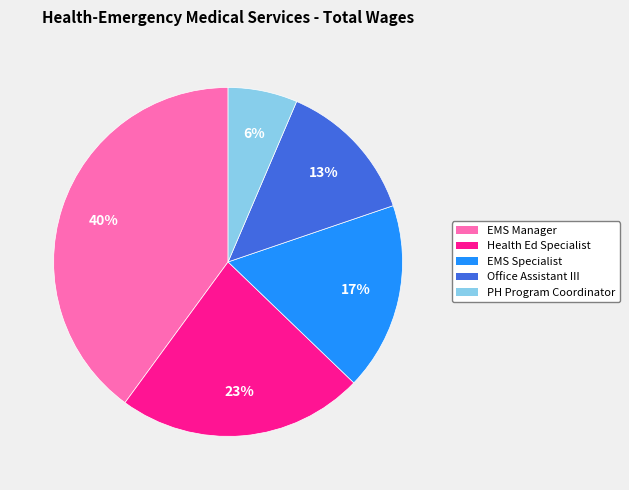

To the nearest percent, what is the difference between the largest and smallest slice percentages?

34%